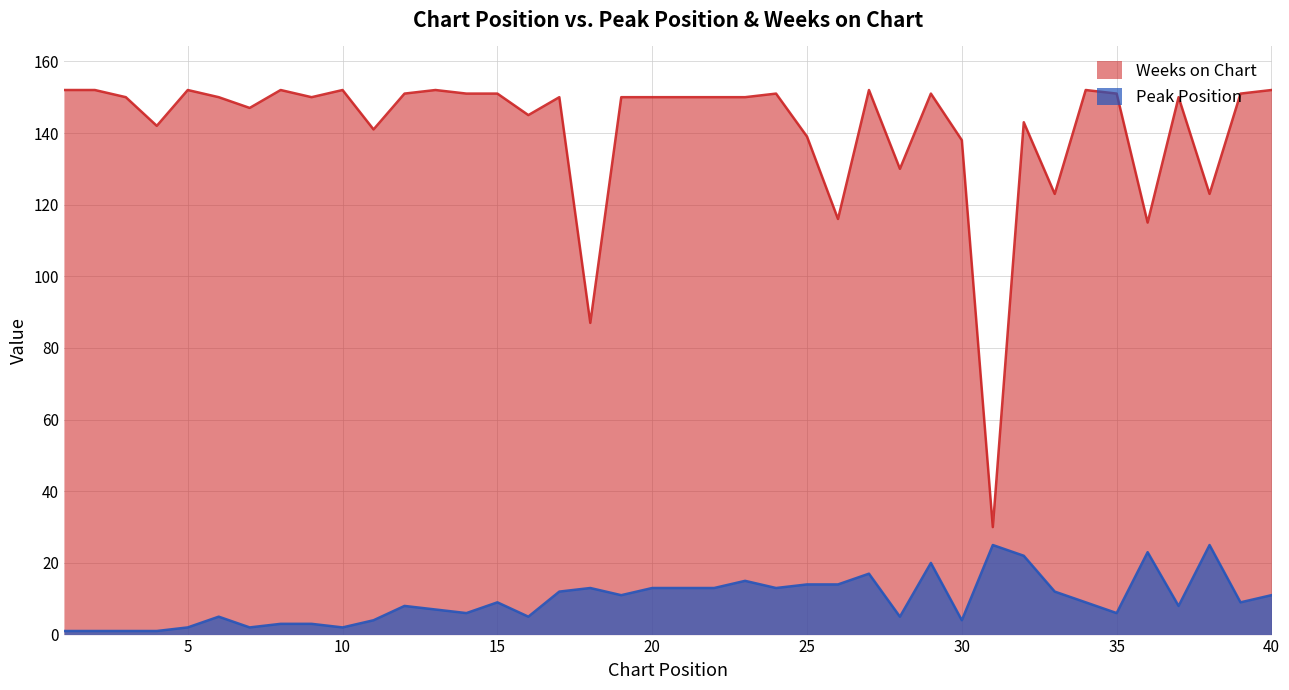

At which label does Peak Position first exceed 9?

17